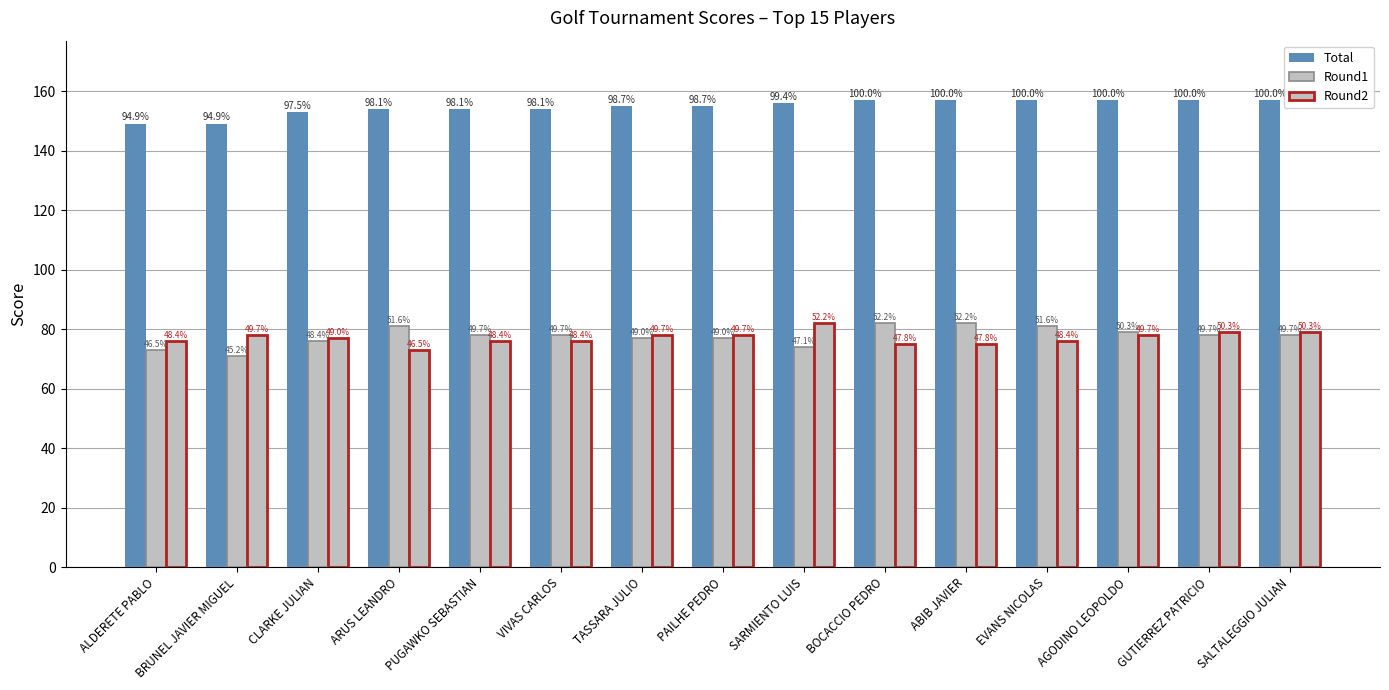

At which category does the chart reach its minimum across all series?

BRUNEL JAVIER MIGUEL